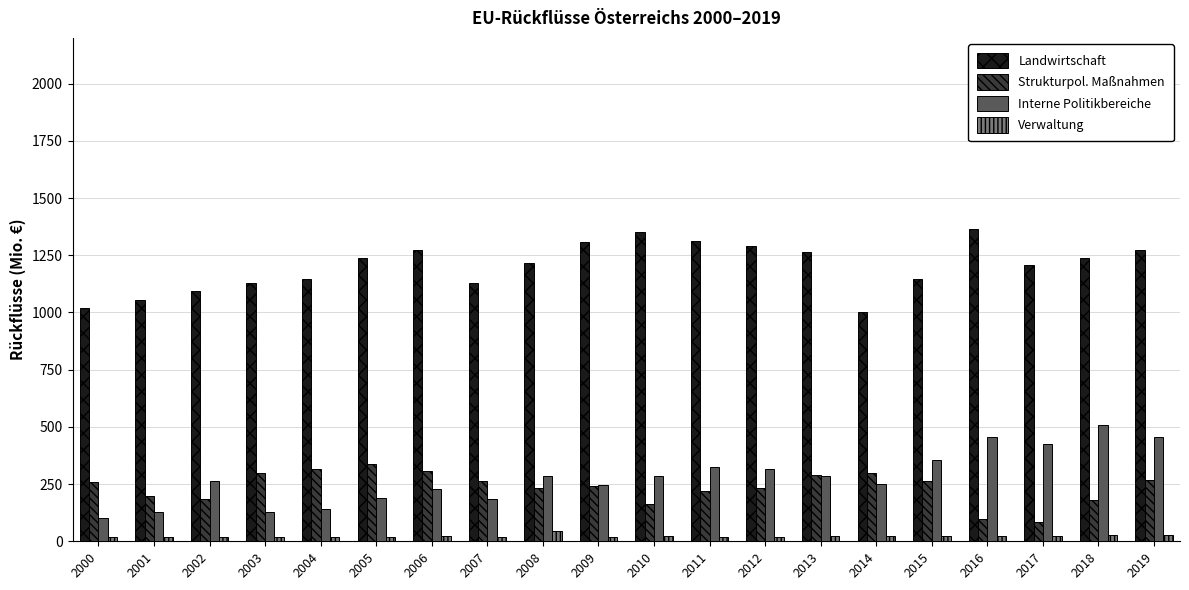

What is the average value of the Strukturpol. Maßnahmen series?

236.6